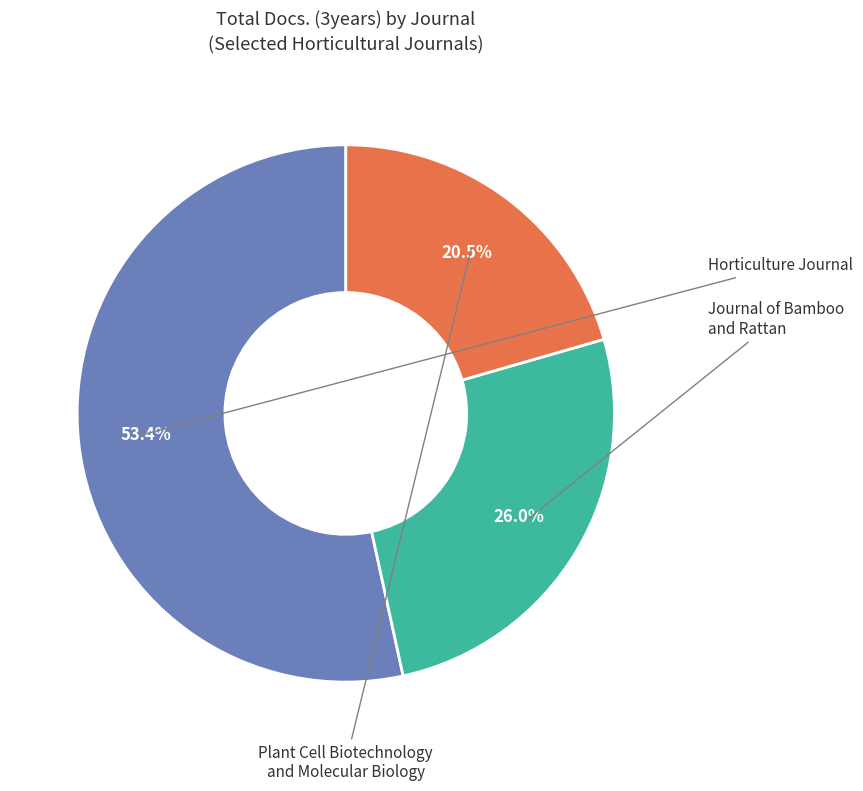

Which slice represents more than half of the pie?

Horticulture Journal